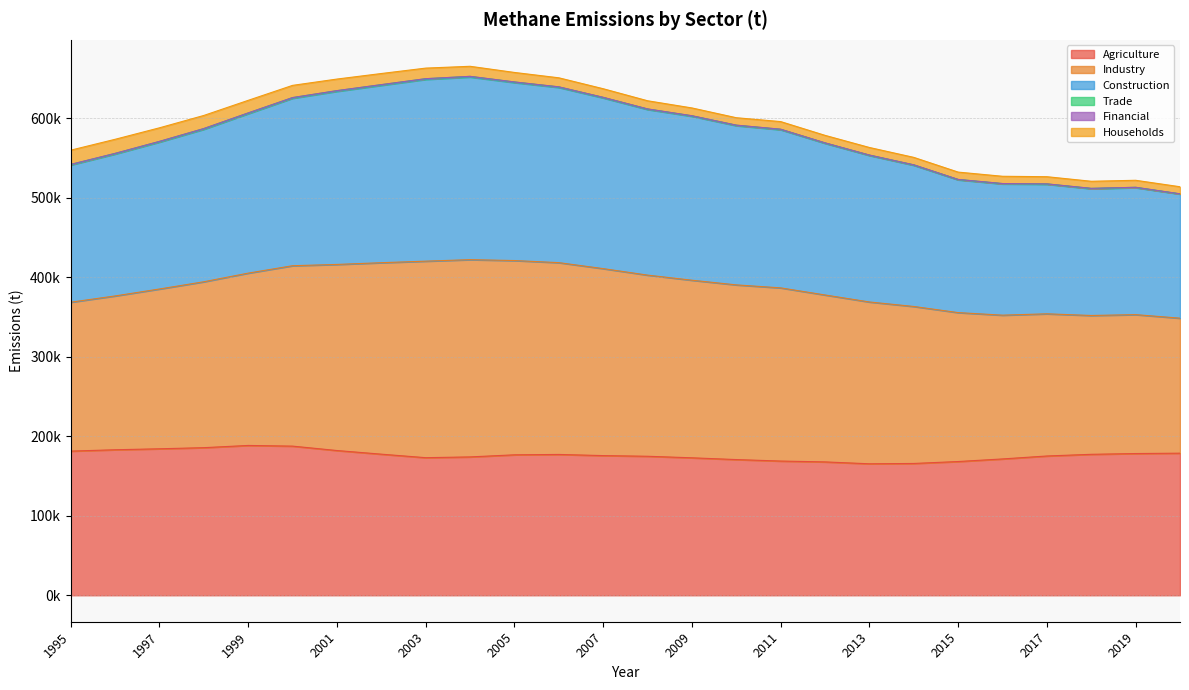

The value of Construction at 2010 is 927838.1. True or false?

False